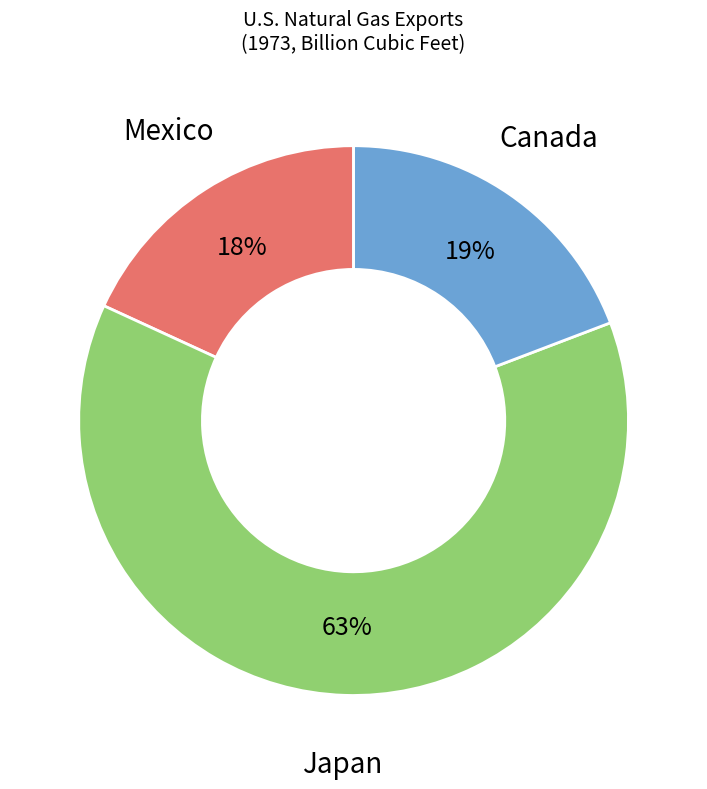

Is the sum of Mexico and Japan greater than half?

Yes